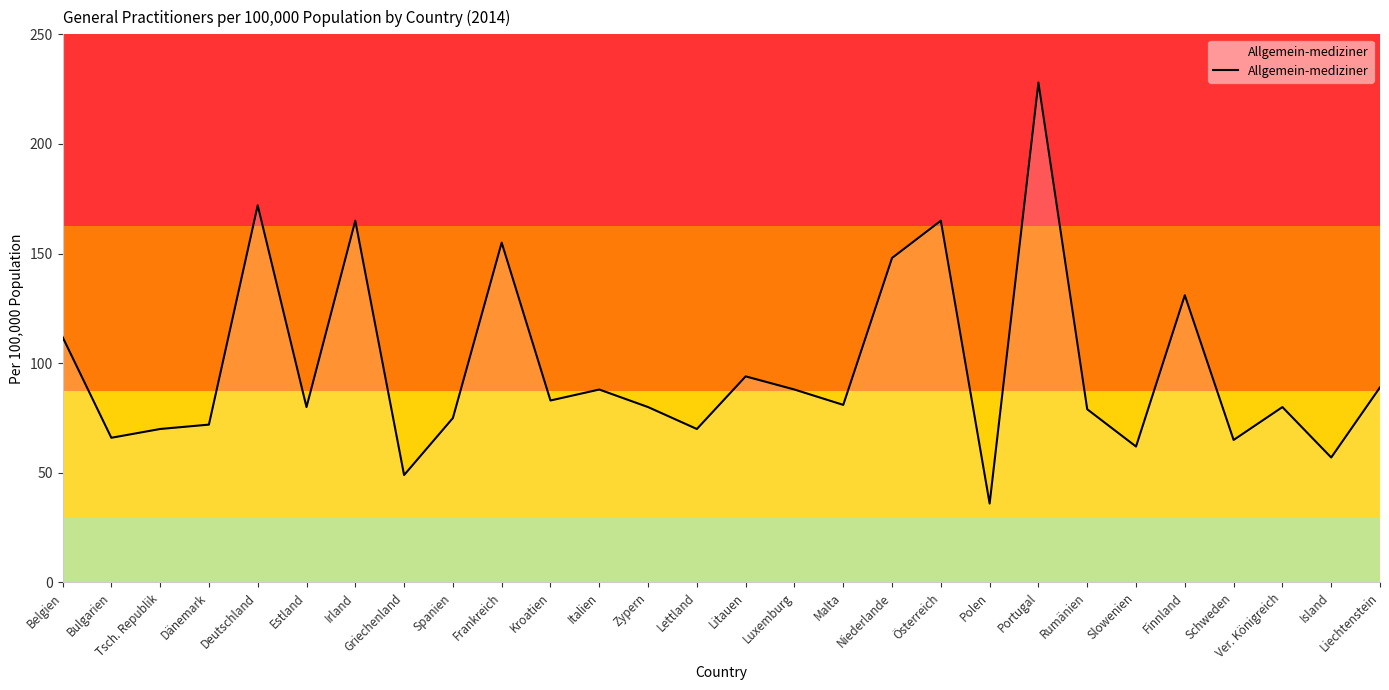

The chart shows a value of 264 at Irland. True or false?

False